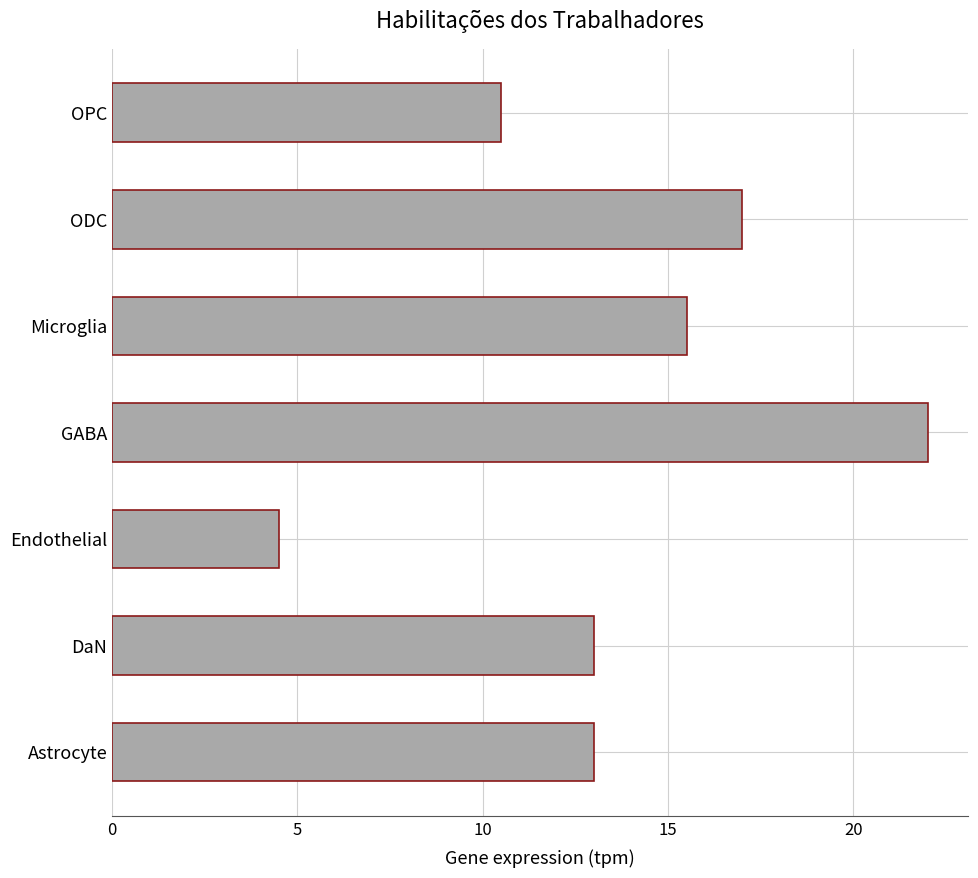

Are the bars horizontal?

Yes